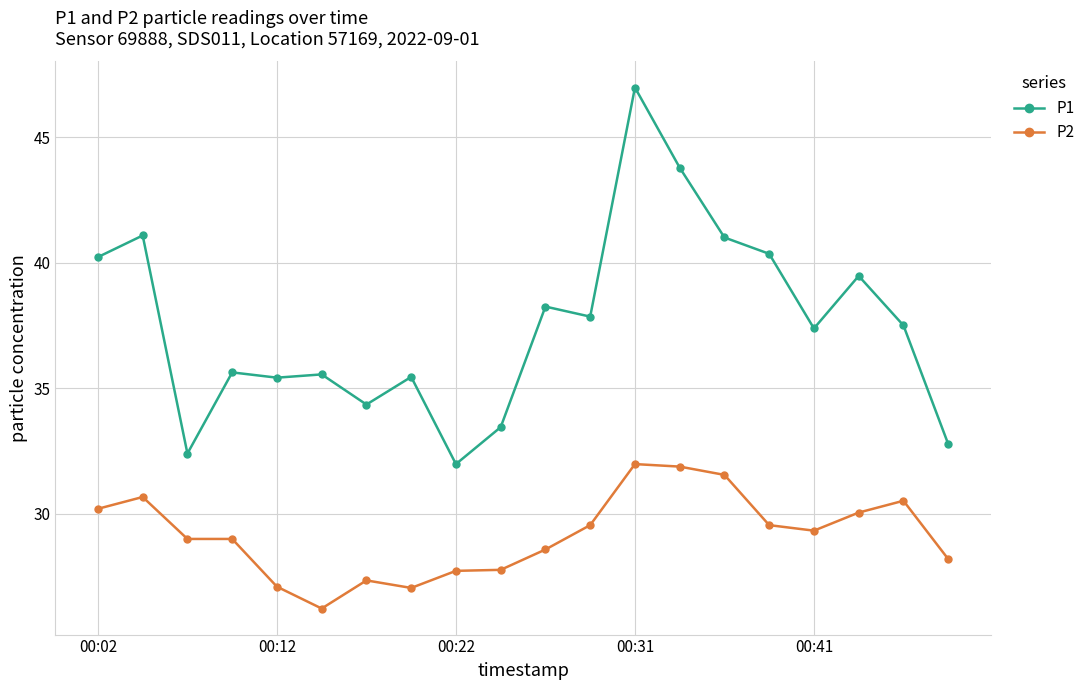

True or false: P2 has more than 0 interior local peaks.

True